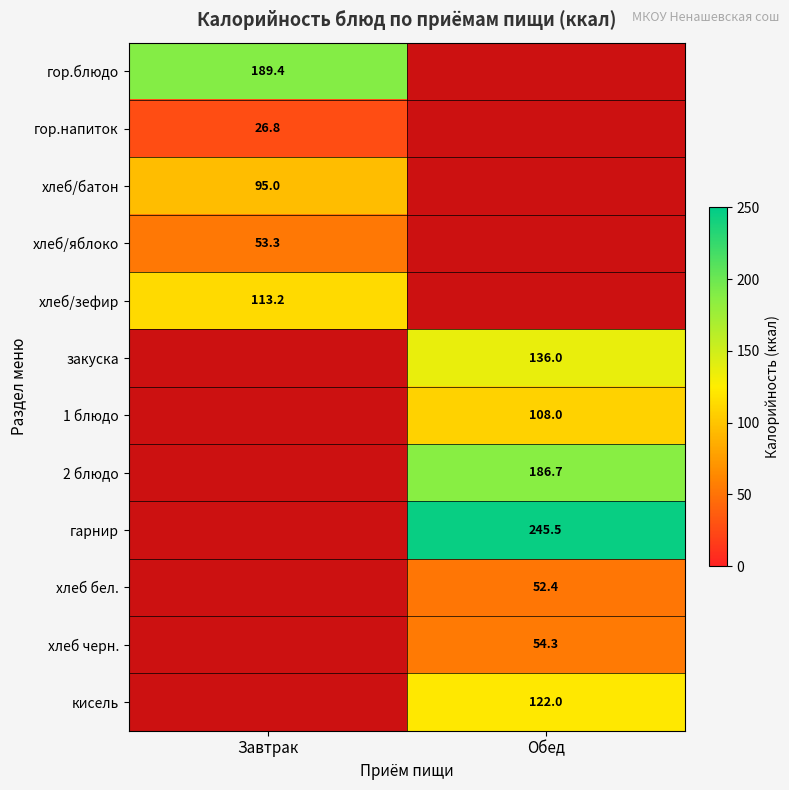

Is it true that гор.блюдо equals 189.4 at Завтрак?

True